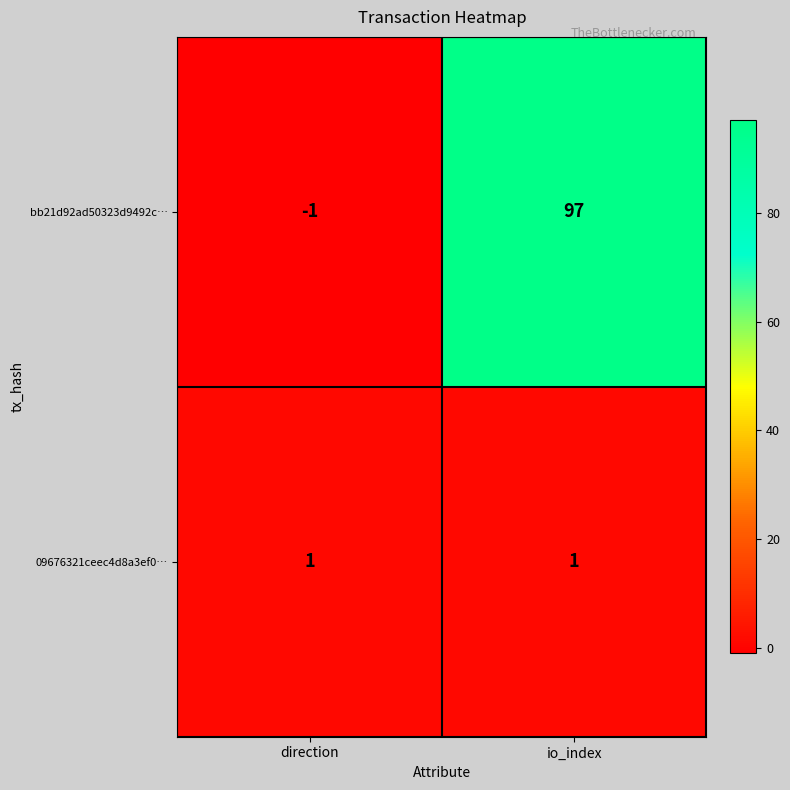

Reading left to right, list all the values displayed in this chart.

bb21d92ad50323d9492c…: direction=-1	io_index=97
09676321ceec4d8a3ef0…: direction=1	io_index=1